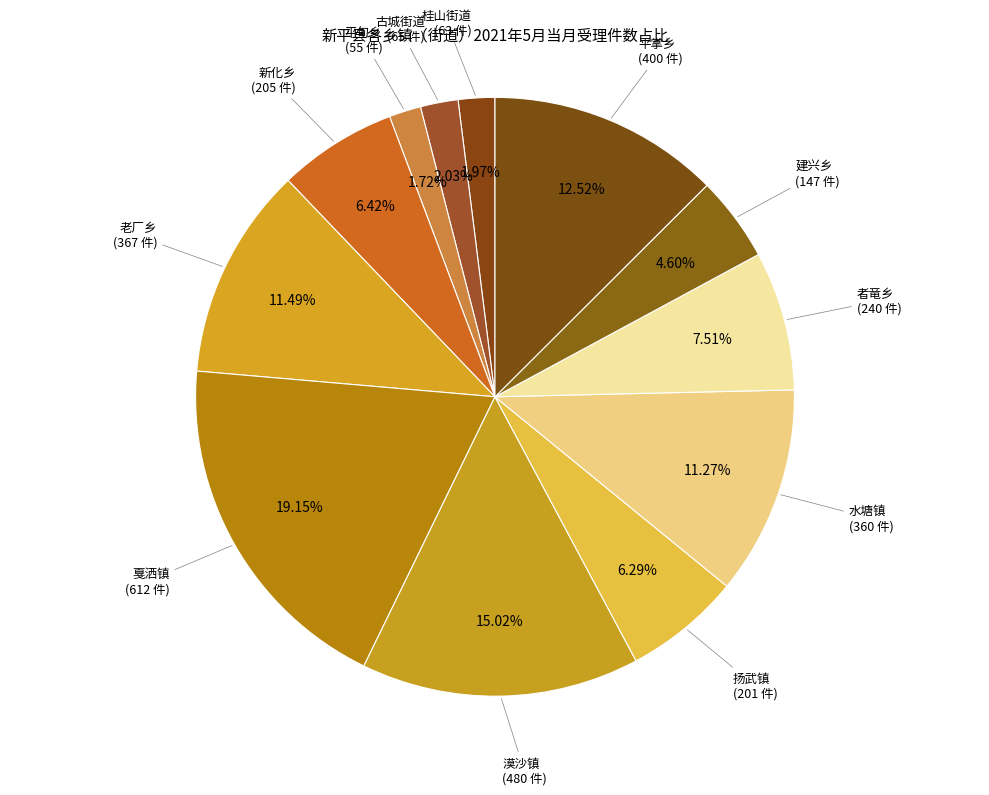

How many segments does this pie chart have?

12